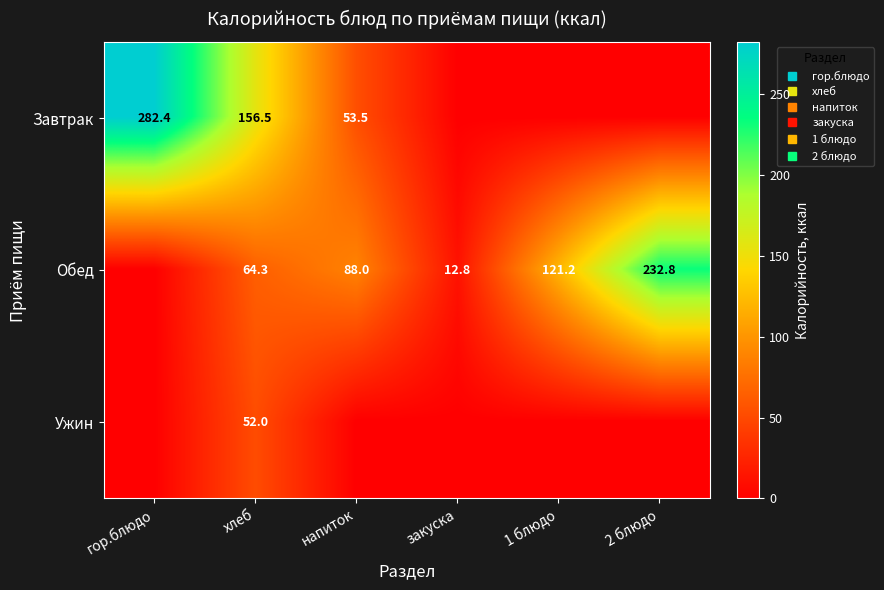

List the labels in order of Ужин value, largest first.

хлеб, гор.блюдо, напиток, закуска, 1 блюдо, 2 блюдо